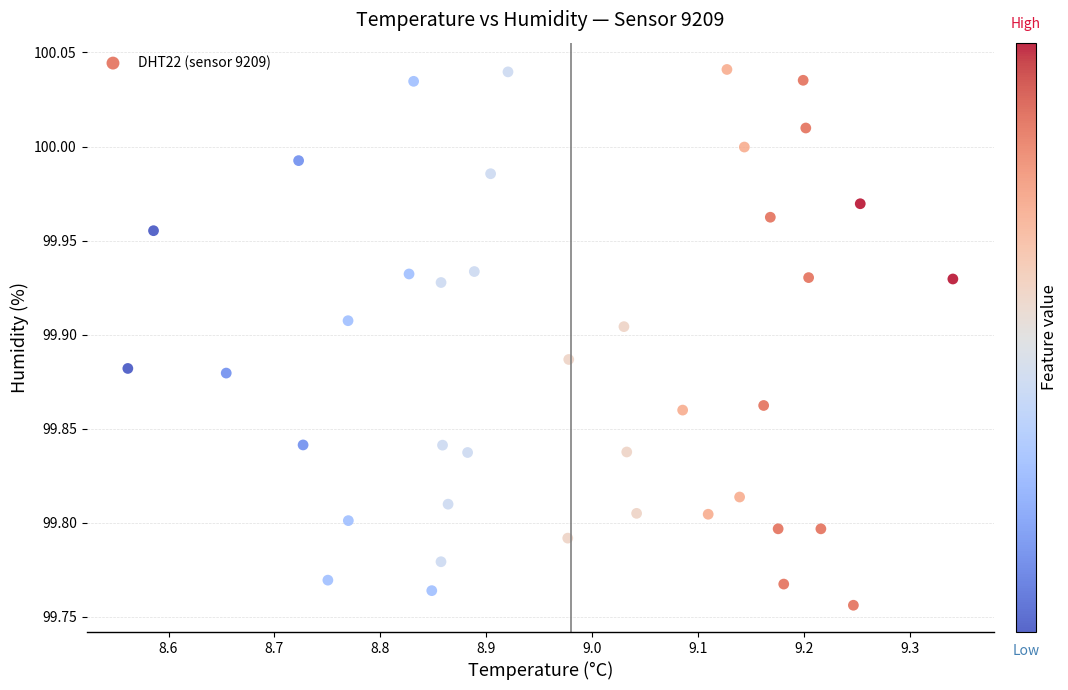

What is the range of X values (max minus min)?

0.8